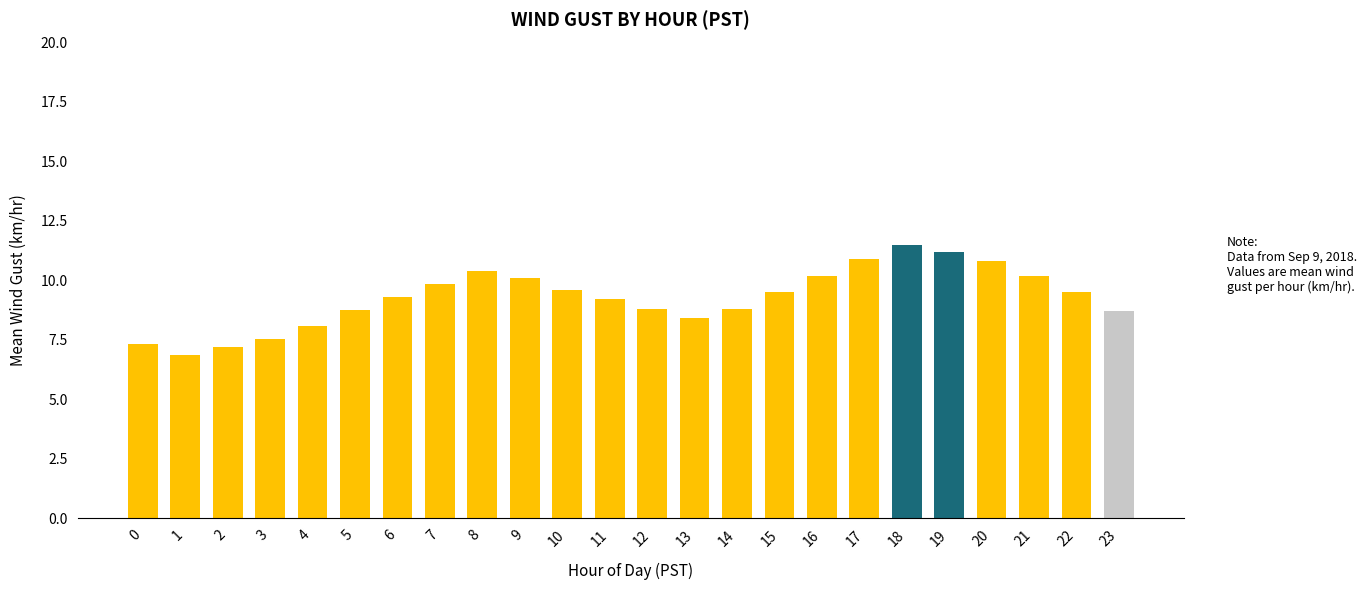

Approximately how many times larger is the value at 4 compared to 21?

0.8